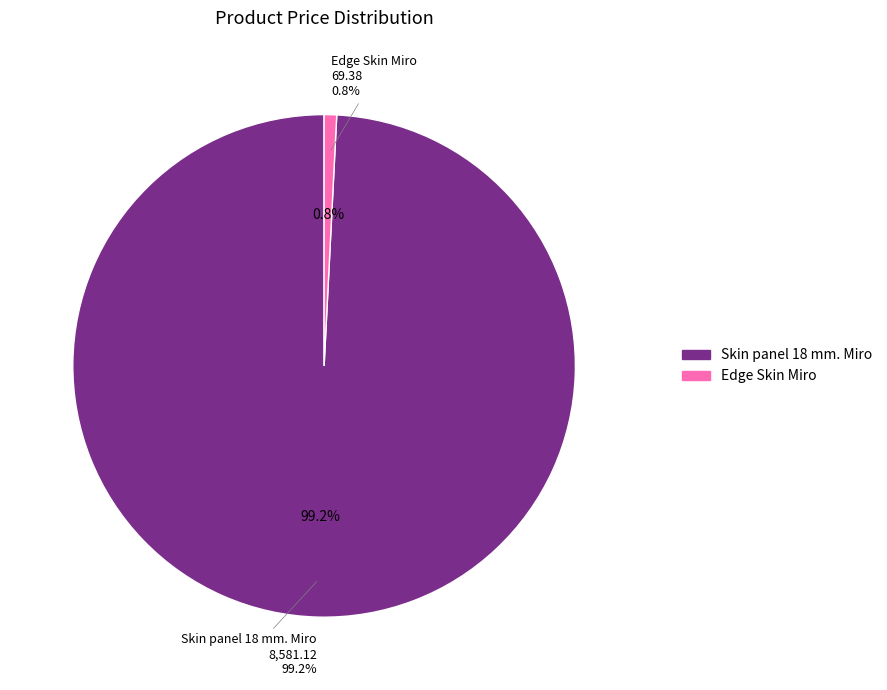

How many segments does this pie chart have?

2